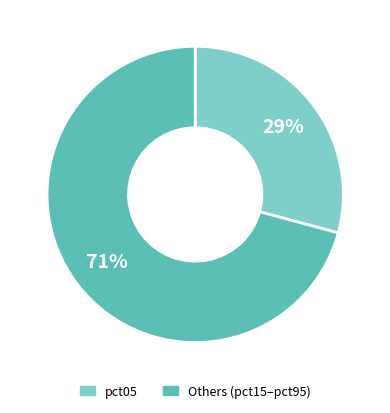

Rank the categories by value from lowest to highest.

pct05, Others (pct15–pct95)